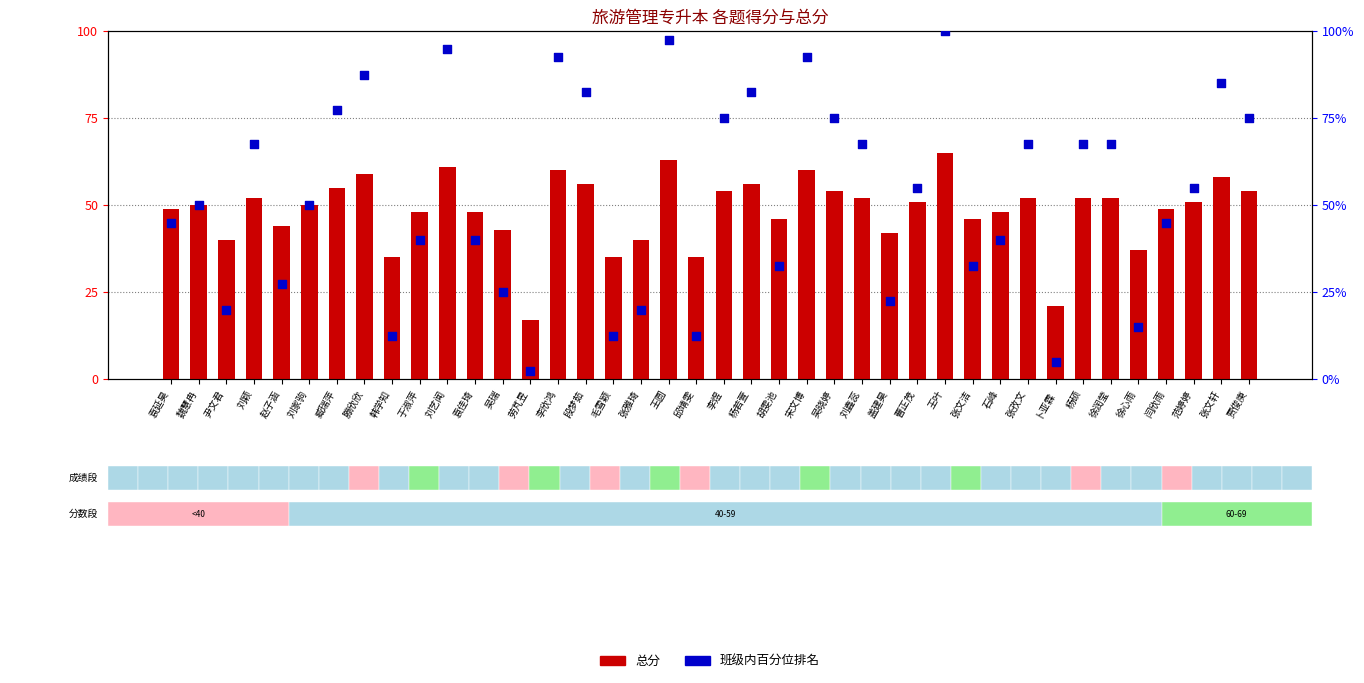

What are all the series names shown in the legend?

总分, 班级内百分位排名